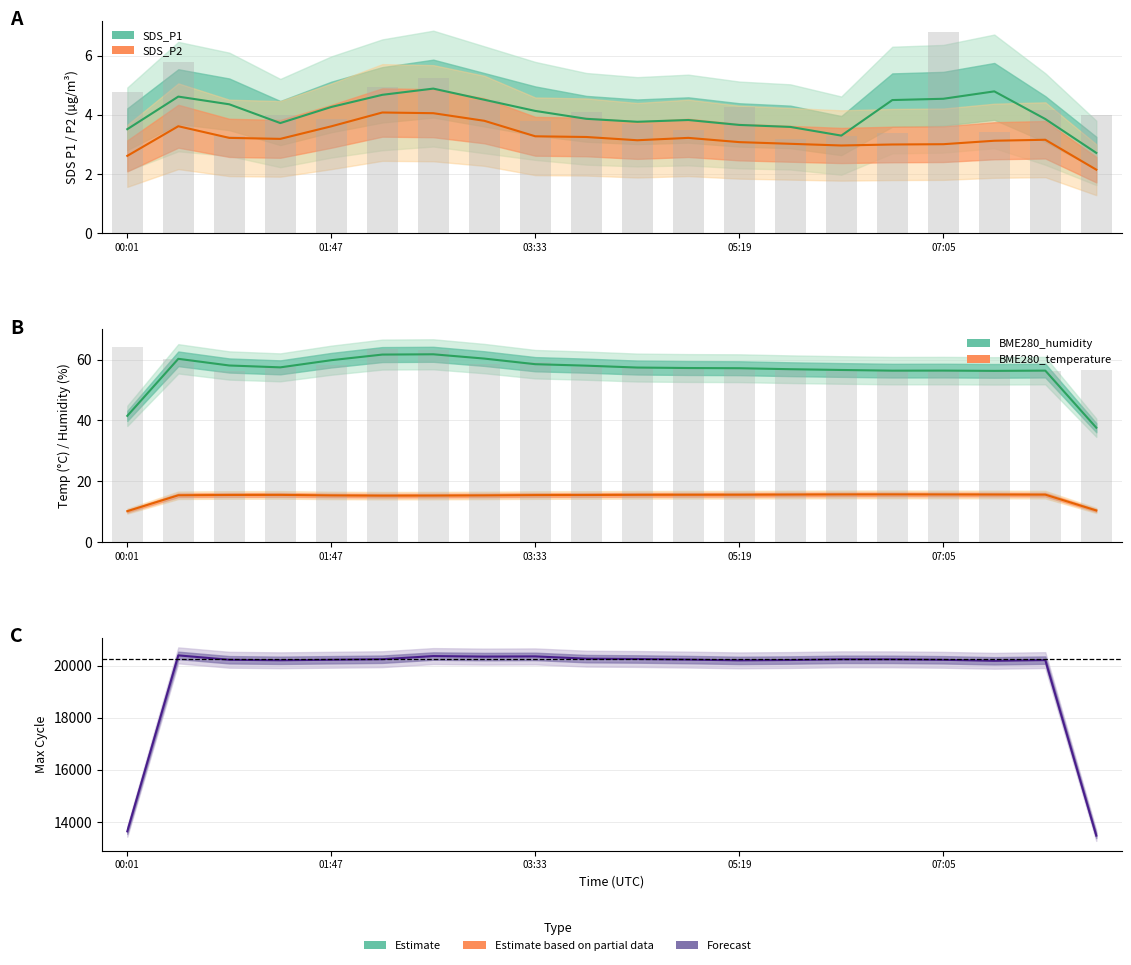

How many series are shown in this chart?

5